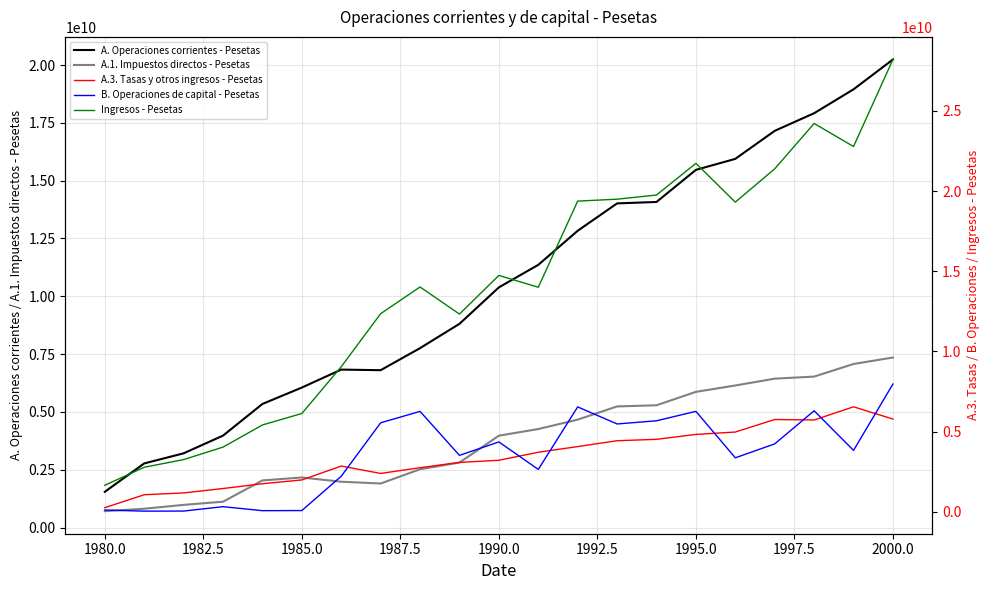

What are all the series names shown in the legend?

A. Operaciones corrientes - Pesetas, A.1. Impuestos directos - Pesetas, A.3. Tasas y otros ingresos - Pesetas, B. Operaciones de capital - Pesetas, Ingresos - Pesetas